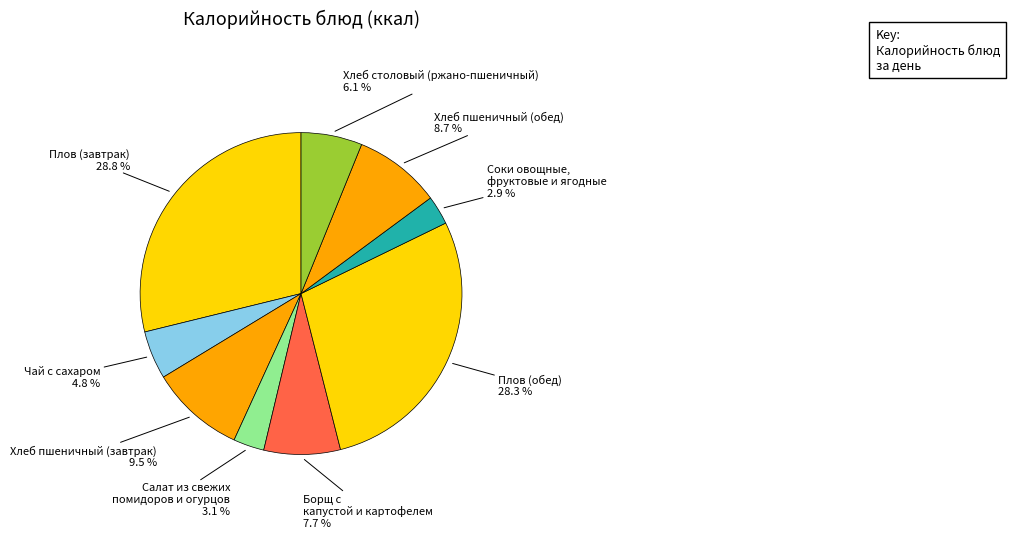

Is there a majority slice in this chart?

No